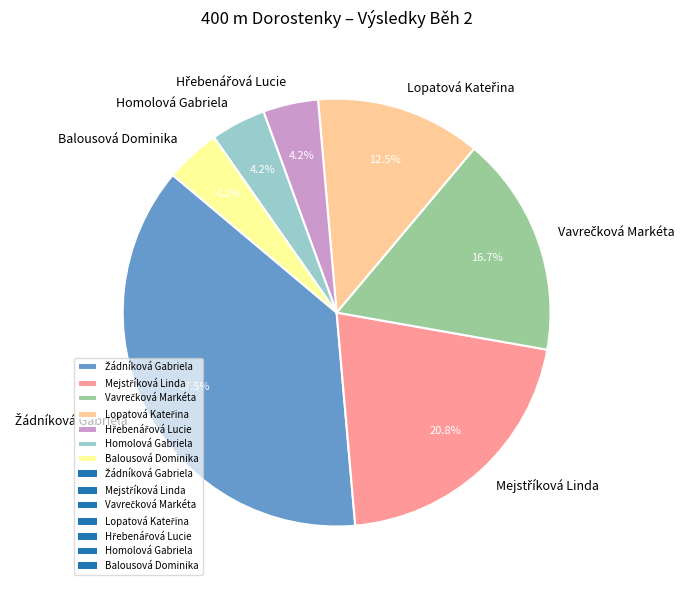

Does any single category account for the majority?

No